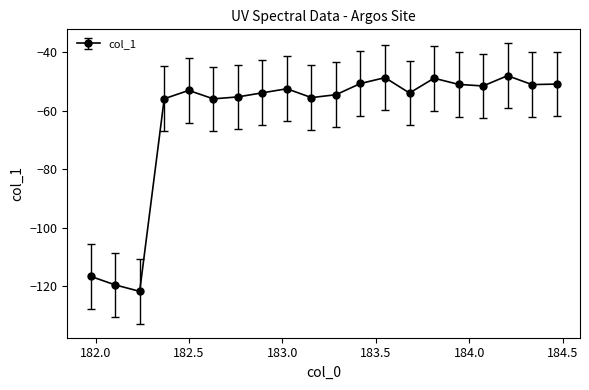

What is the value of the 9th point from the left?

-52.5